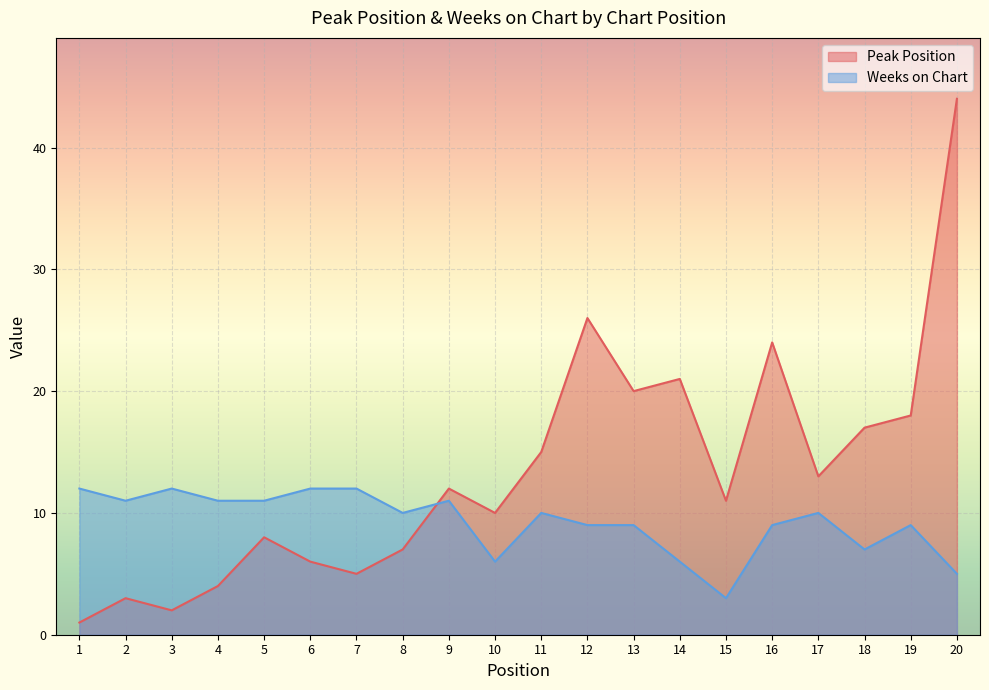

At which label does Weeks on Chart first exceed 10?

1